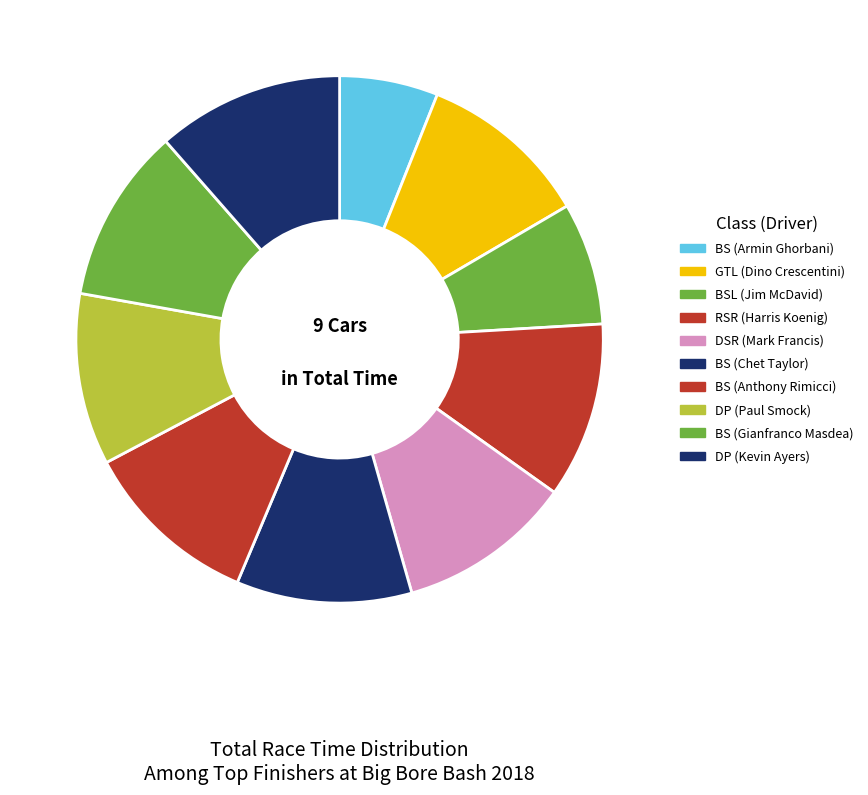

How many slices are in this pie chart?

10